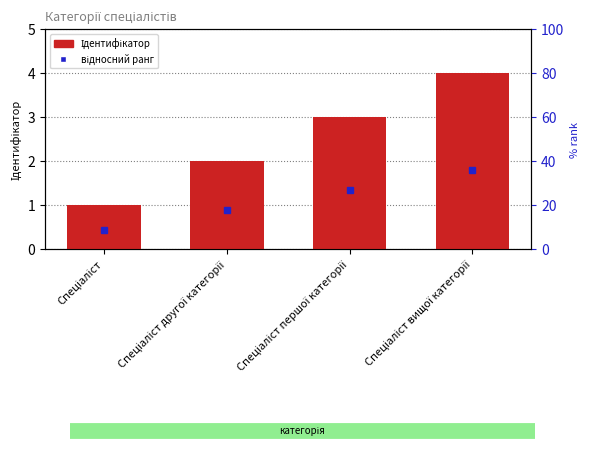

Approximately how many times larger is the value at Спеціаліст вищої категорії compared to Спеціаліст другої категорії?

2.0